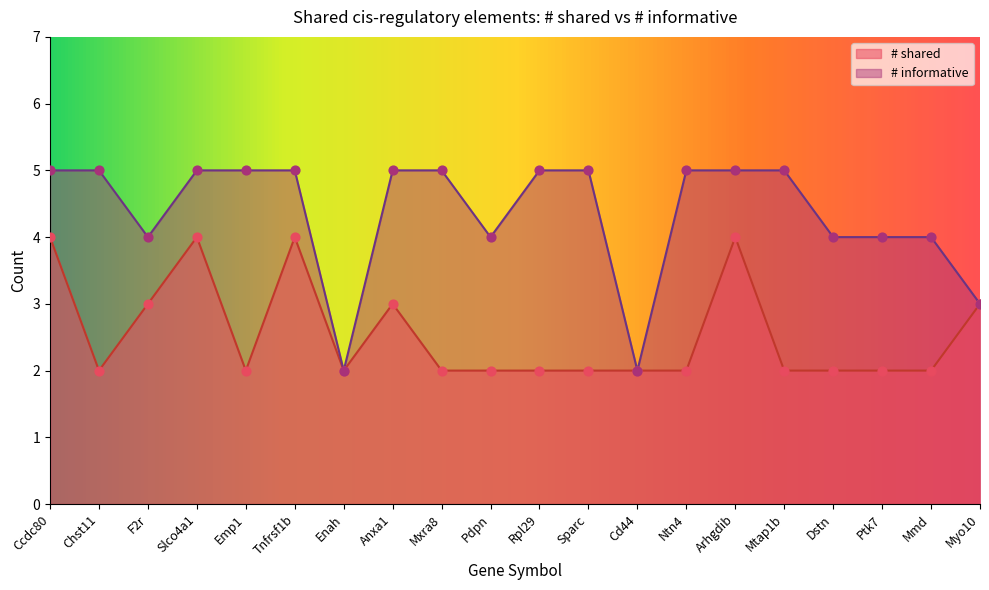

Which series has the largest Y range (max minus min)?

# informative